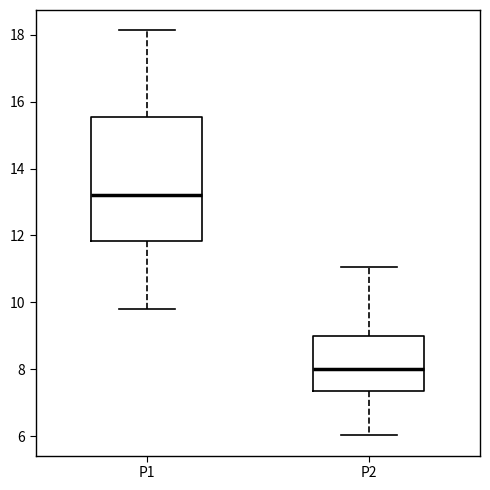

Reading left to right, transcribe this box plot: for each box, give where its median line is, the range the box spans, and where its two whiskers end, as read against the y-axis. The values are not printed on the chart, so give them approximately, as read against the axis.

P1: median 13.2, box 11.8 to 15.6, whiskers 9.8 to 18.2
P2: median 8.0, box 7.4 to 9.0, whiskers 6.0 to 11.0